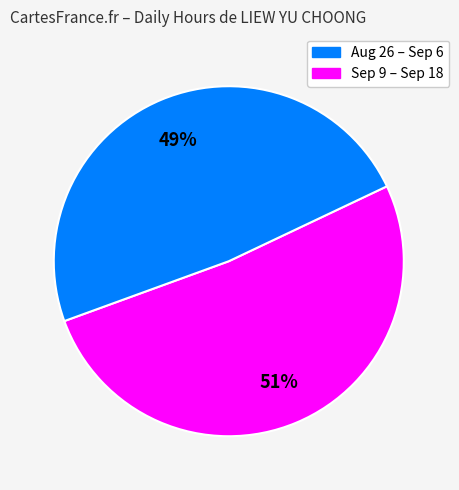

To the nearest percent, what is the average slice percentage?

50%